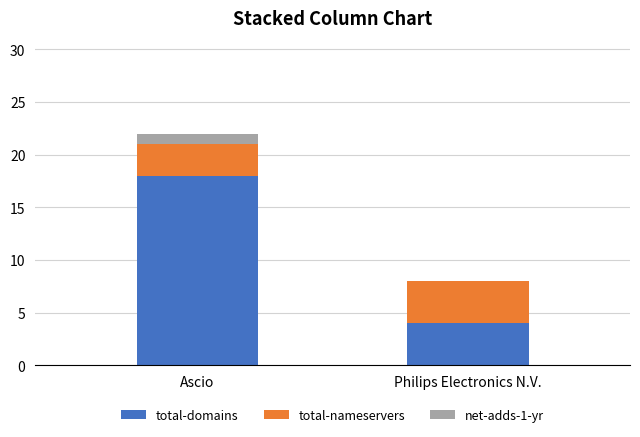

What is the highest value of the total-domains series?

18